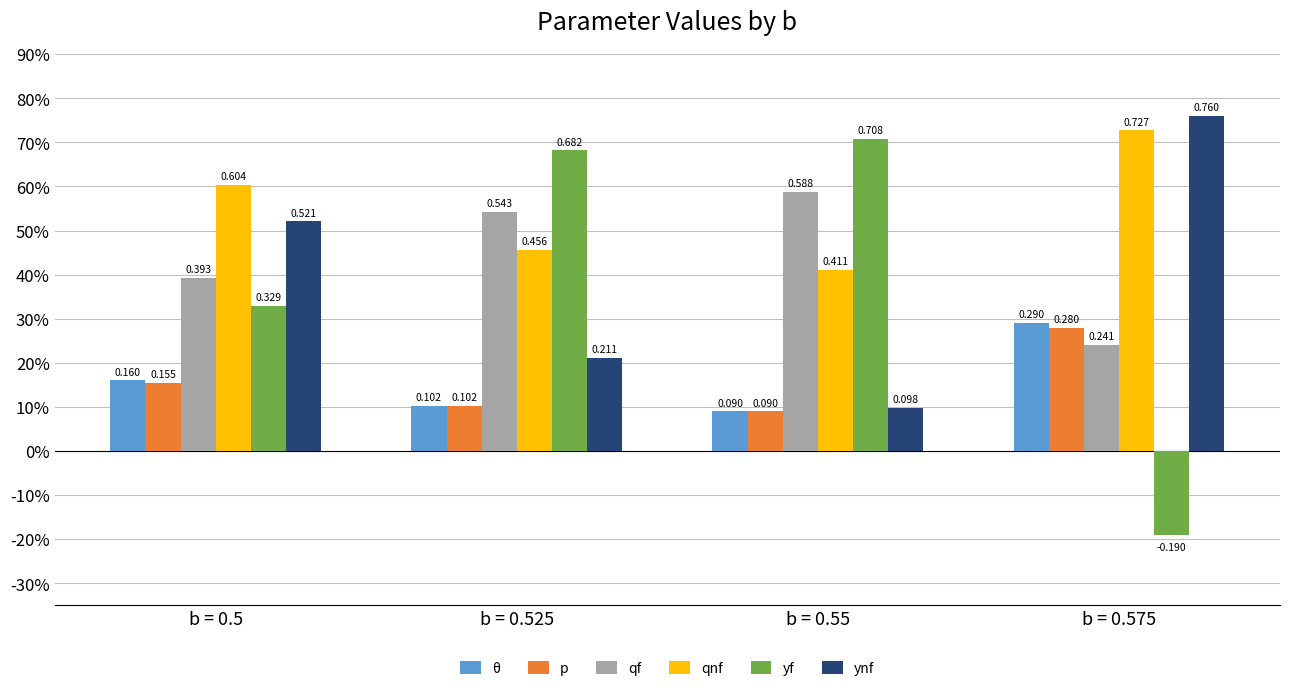

Reading left to right, list all the values displayed in this chart.

θ: b = 0.5=0.2	b = 0.525=0.1	b = 0.55=0.1	b = 0.575=0.3
p: b = 0.5=0.2	b = 0.525=0.1	b = 0.55=0.1	b = 0.575=0.3
qf: b = 0.5=0.4	b = 0.525=0.5	b = 0.55=0.6	b = 0.575=0.2
qnf: b = 0.5=0.6	b = 0.525=0.5	b = 0.55=0.4	b = 0.575=0.7
yf: b = 0.5=0.3	b = 0.525=0.7	b = 0.55=0.7	b = 0.575=-0.2
ynf: b = 0.5=0.5	b = 0.525=0.2	b = 0.55=0.1	b = 0.575=0.8